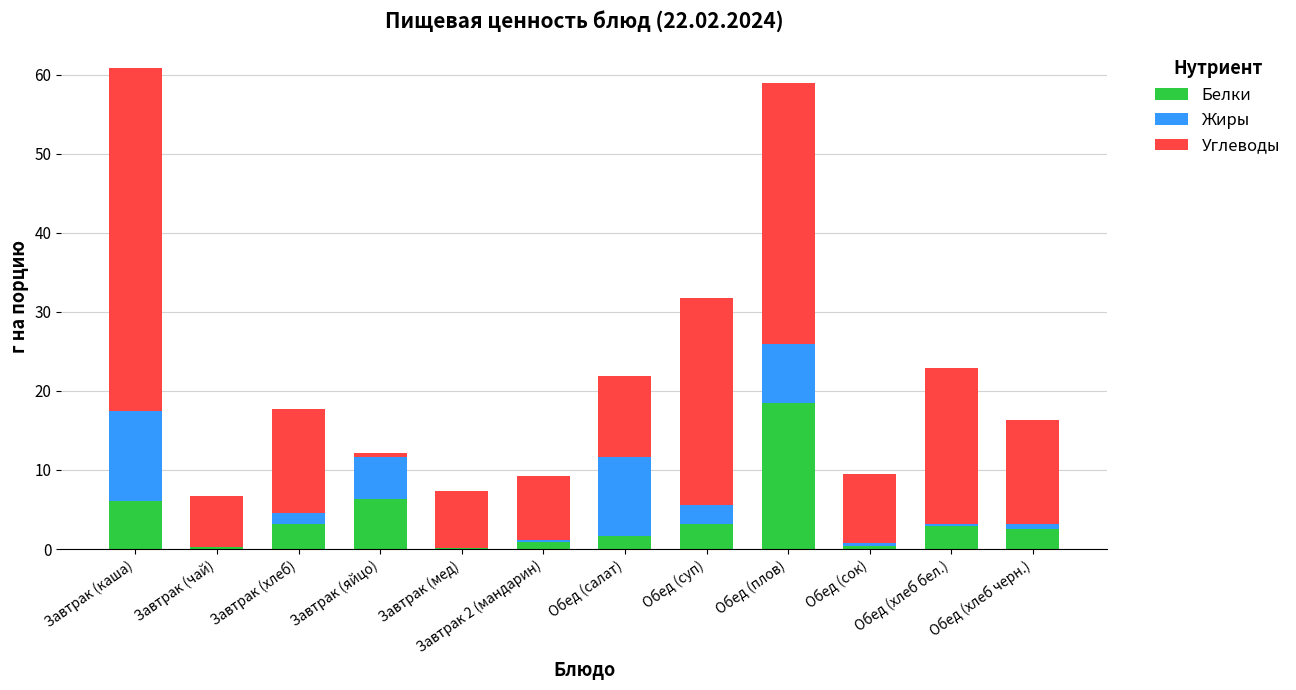

What is the sum of the Белки values at Завтрак (каша) and Обед (салат)?

7.8